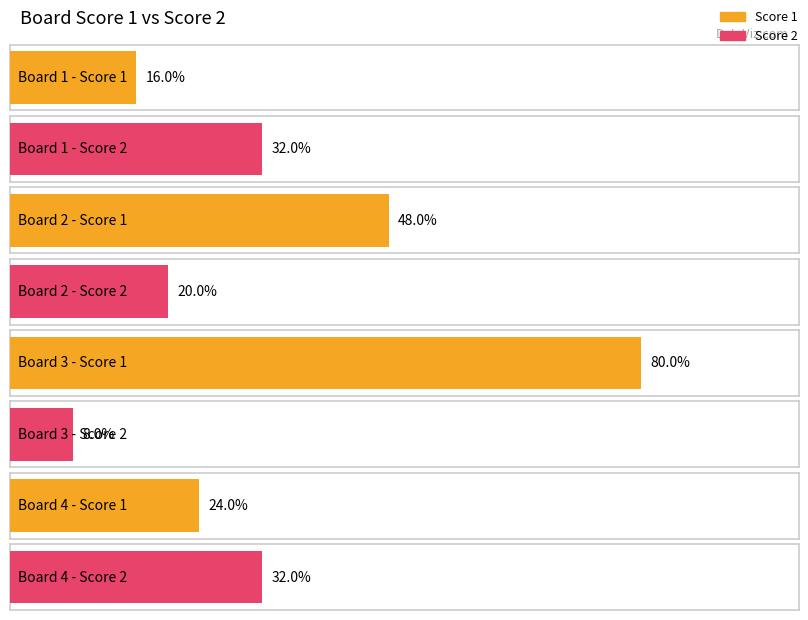

Between 1 and 3, which series saw the biggest shift?

Score 1